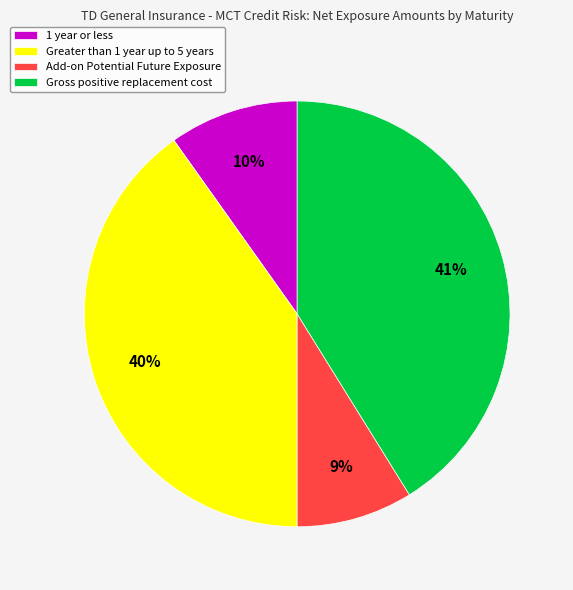

True or false: Add-on Potential Future Exposure accounts for 9% of the total.

True